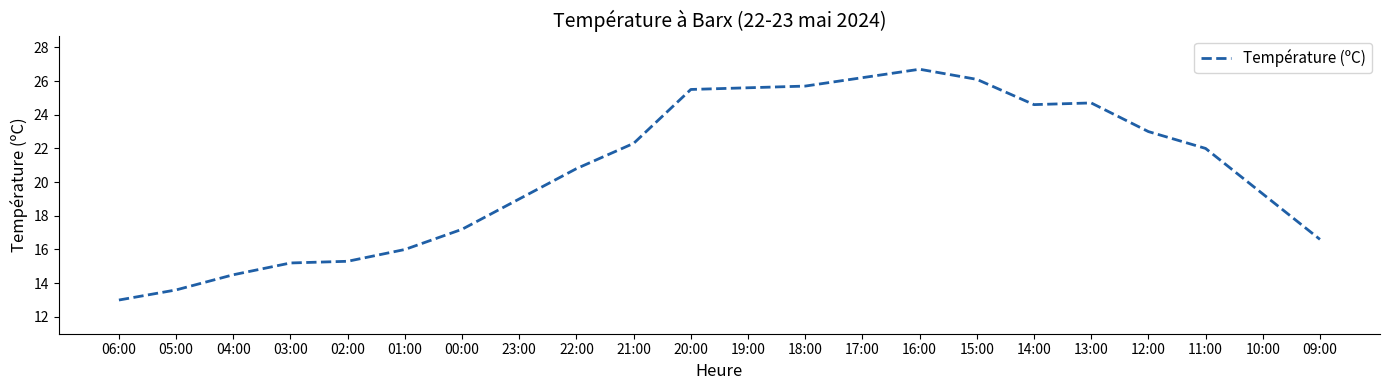

The chart shows a value of 16.6 at 09:00. True or false?

True